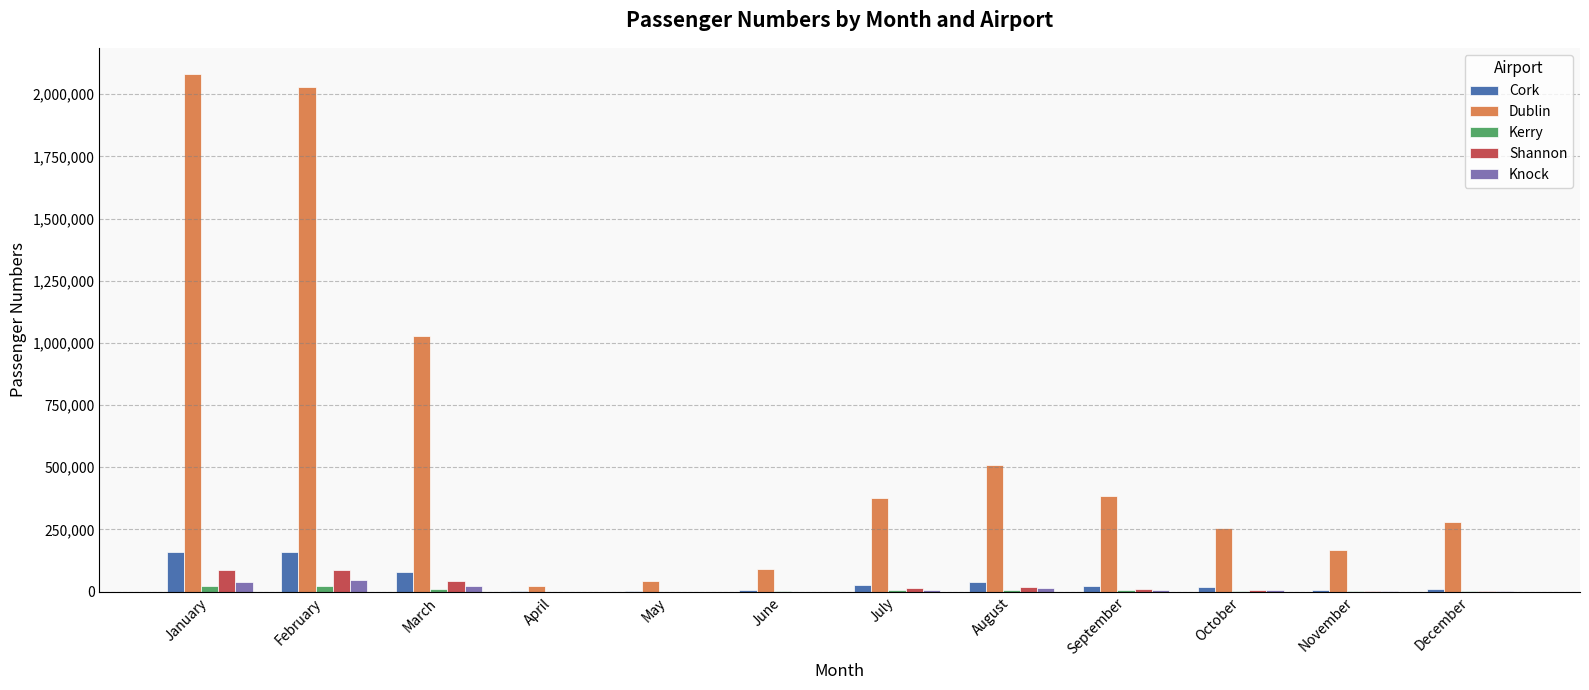

Which series changed the most between July and October?

Dublin